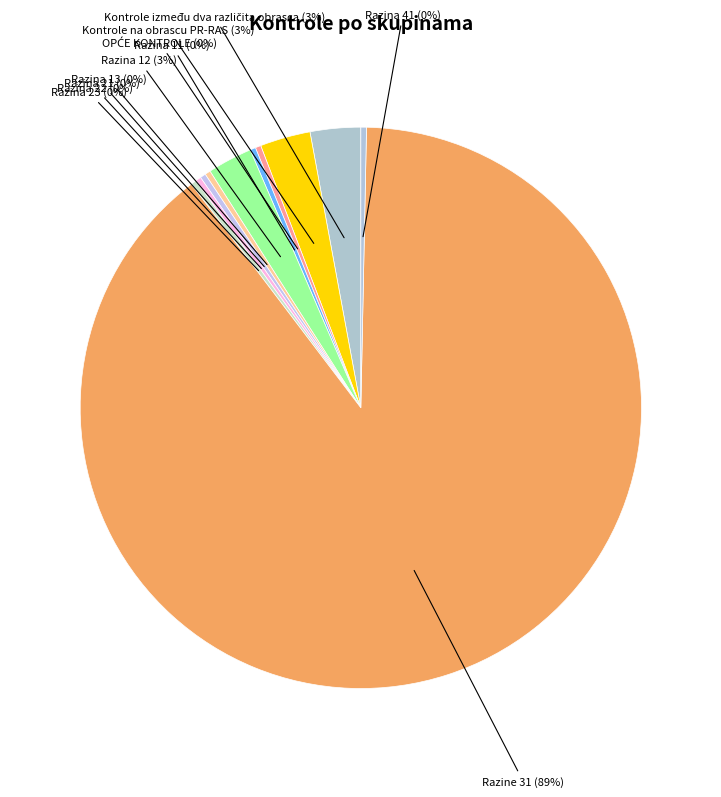

How many segments does this pie chart have?

11